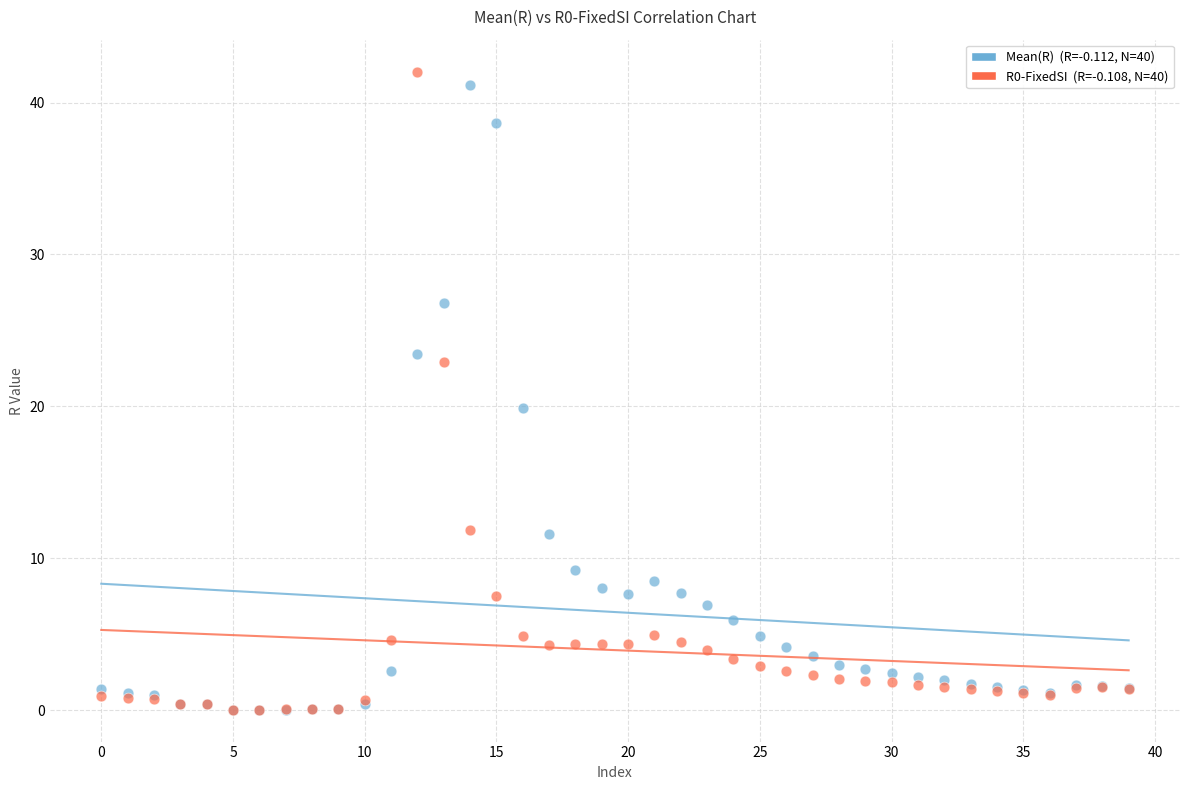

Across all series, what Y value is closest to 21?

19.9